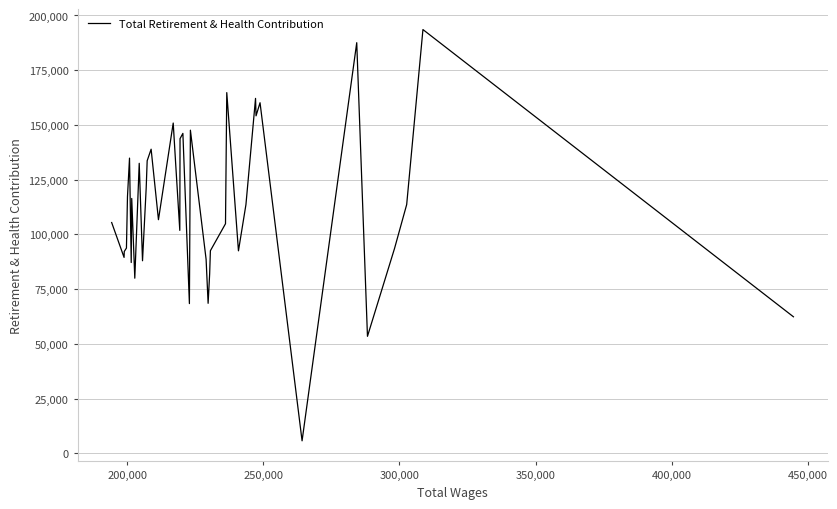

What is the smallest value displayed?

5683